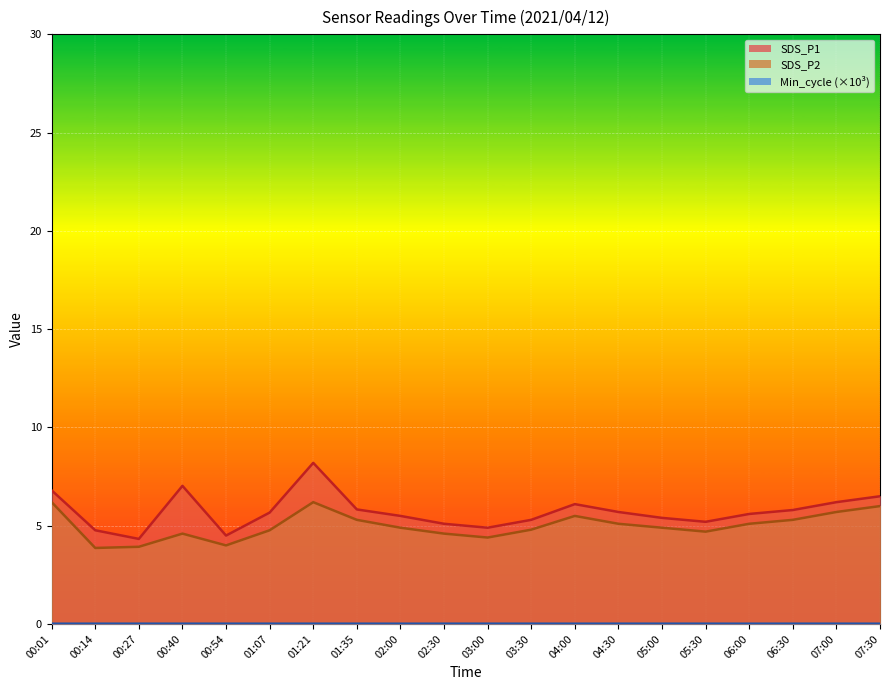

True or false: SDS_P2 and Min_cycle cross at least once.

False